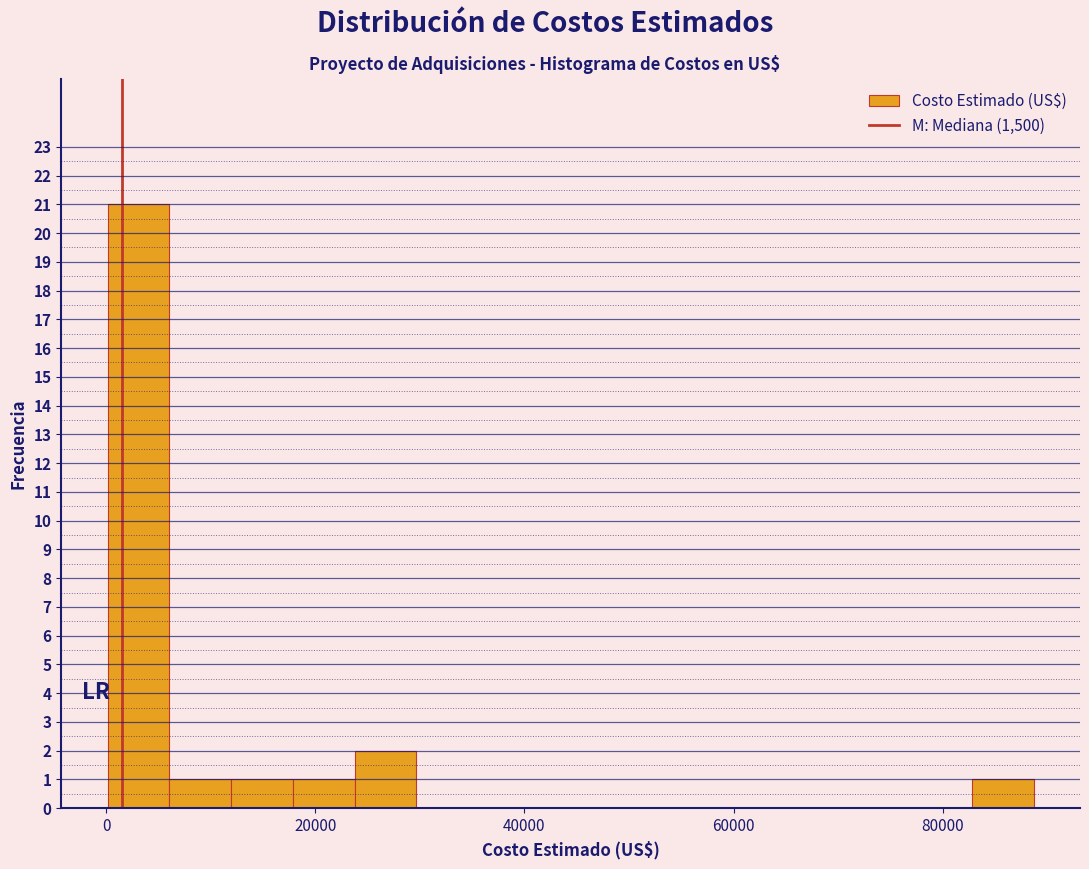

Read against the x-axis, roughly where is the centre of the tallest bar?

4000